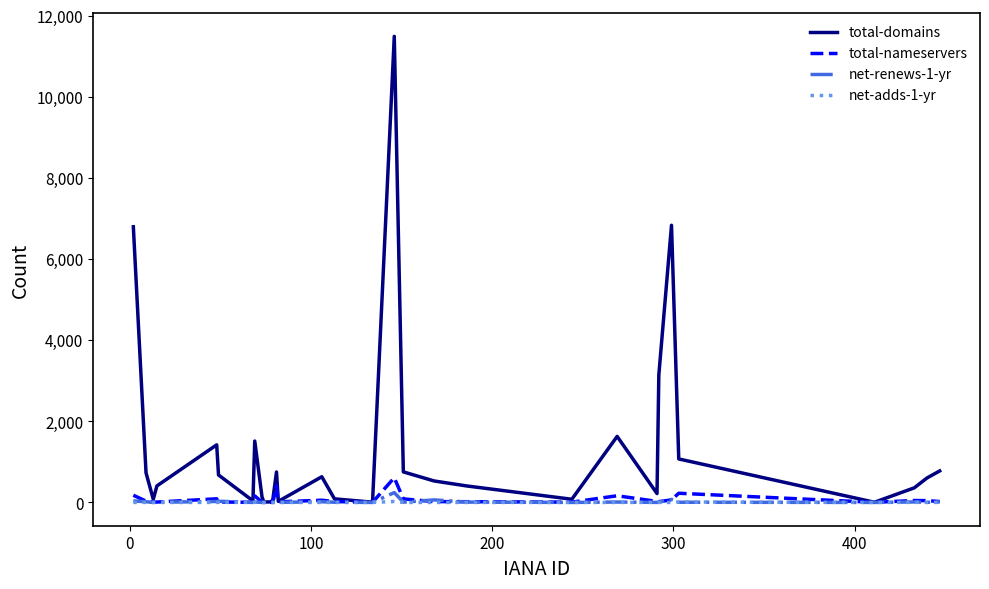

Which series has the largest total across all categories?

total-domains